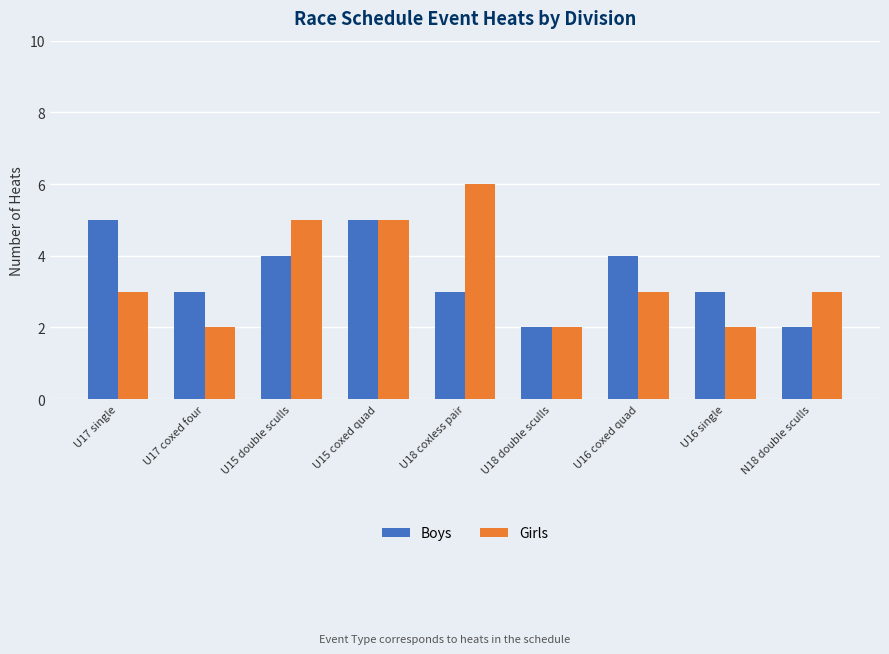

How many distinct data groups are displayed?

2